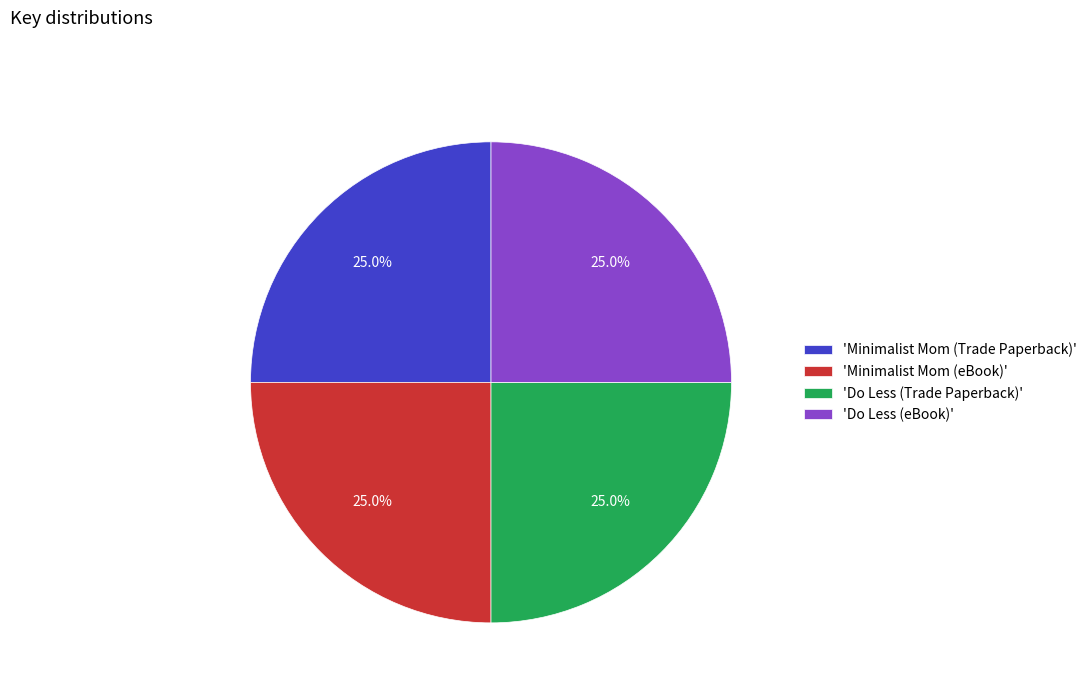

What is the ratio of the value at 'Do Less (eBook)' to the value at 'Do Less (Trade Paperback)'?

1.0